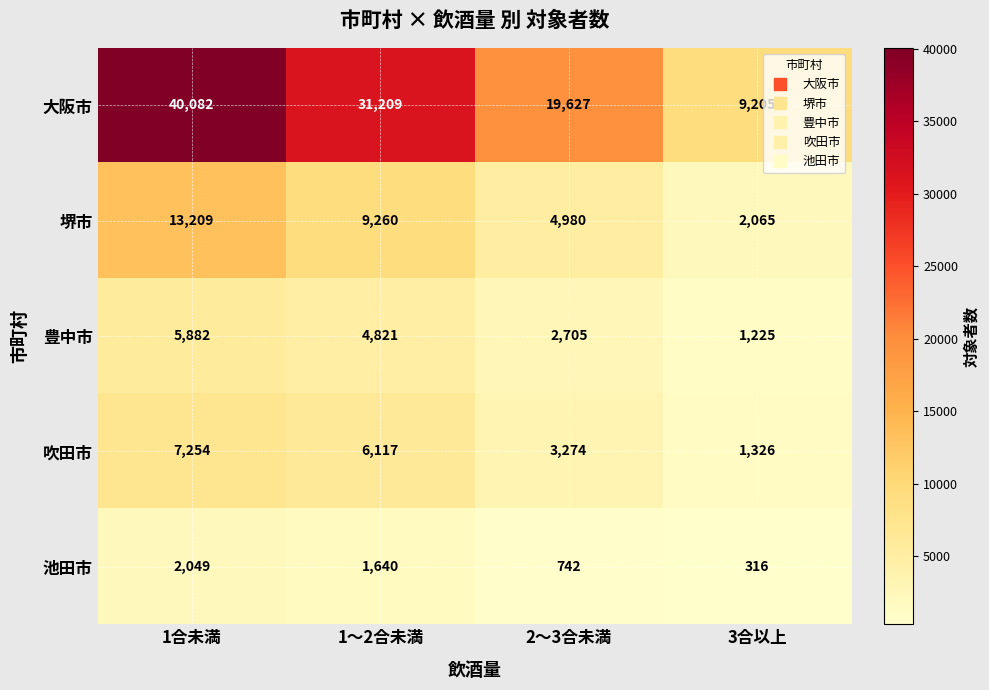

At which category does the chart reach its minimum across all series?

3合以上